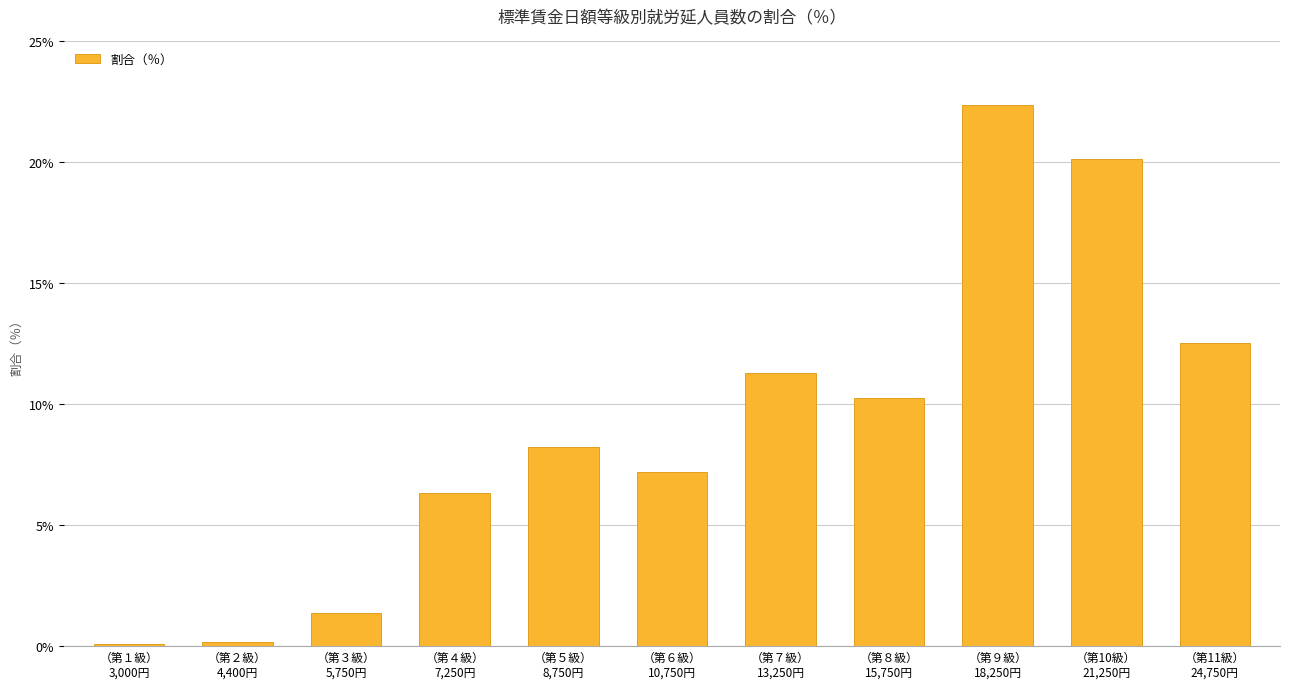

What is the minimum value shown in the chart?

0.1